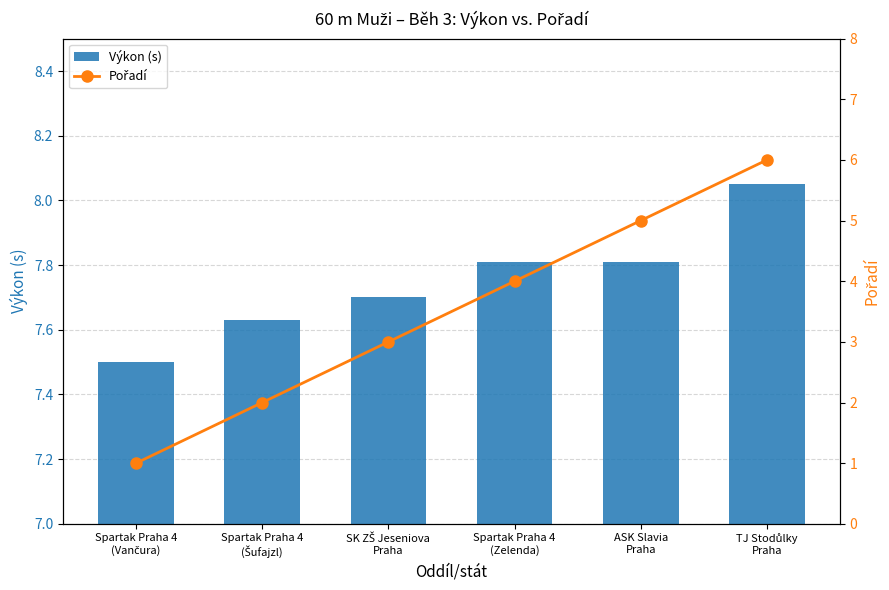

Between SK ZŠ Jeseniova
Praha and TJ Stodůlky
Praha, which series saw the biggest shift?

Pořadí